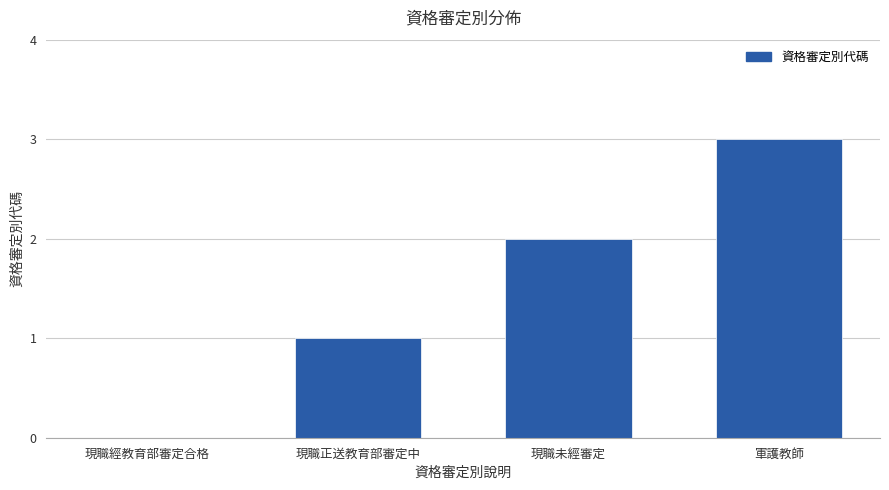

How many categories are shown in the chart?

4